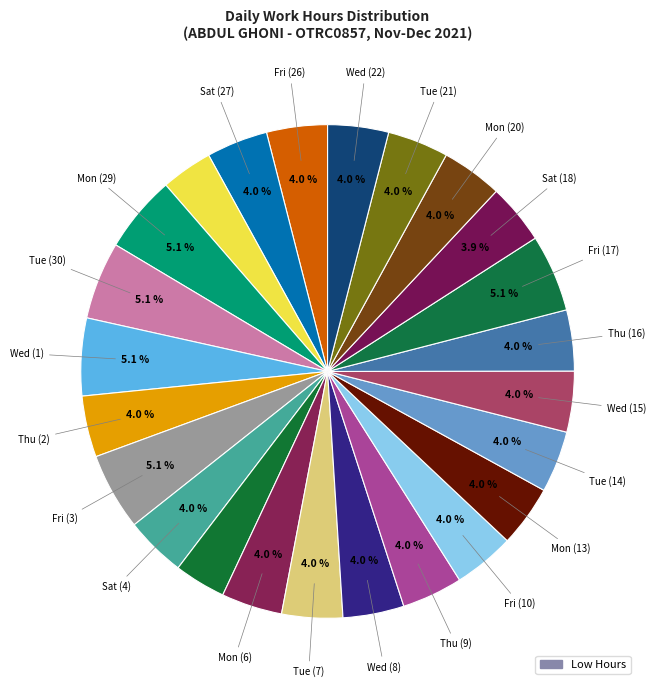

Is there a majority slice in this chart?

No